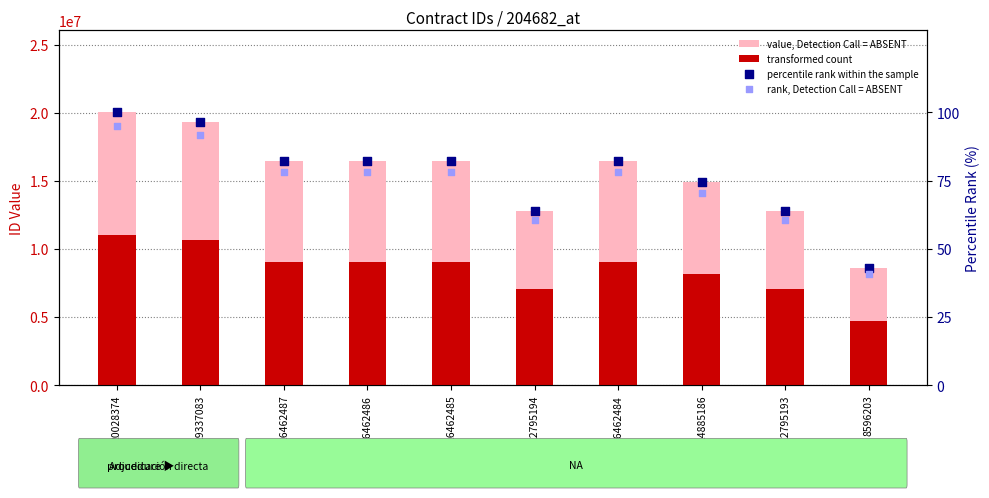

What is the total value across all series at 14885186?

23072183.2